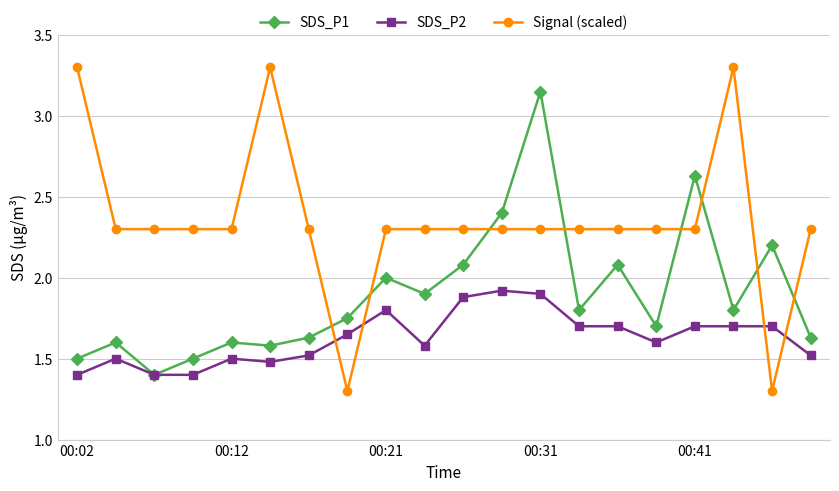

Which series has the largest total across all categories?

Signal (scaled)